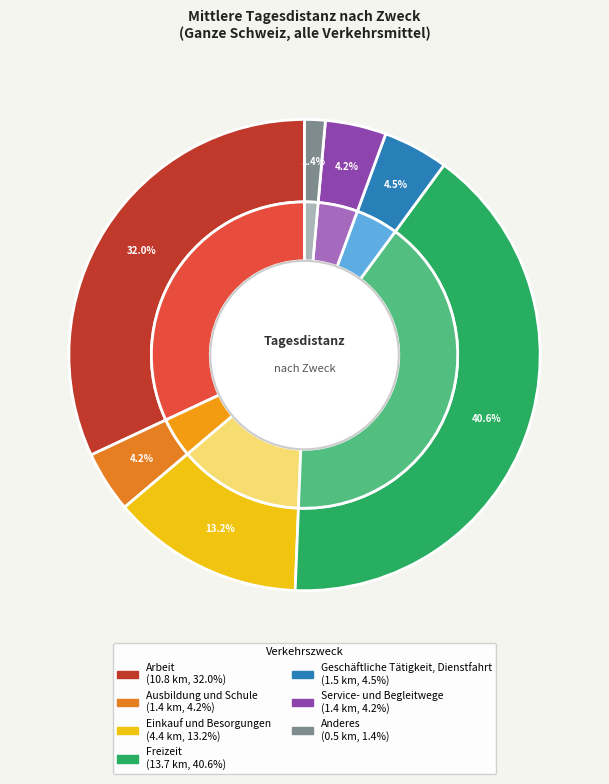

Is it true that Service- und Begleitwege is 4% of the pie?

True